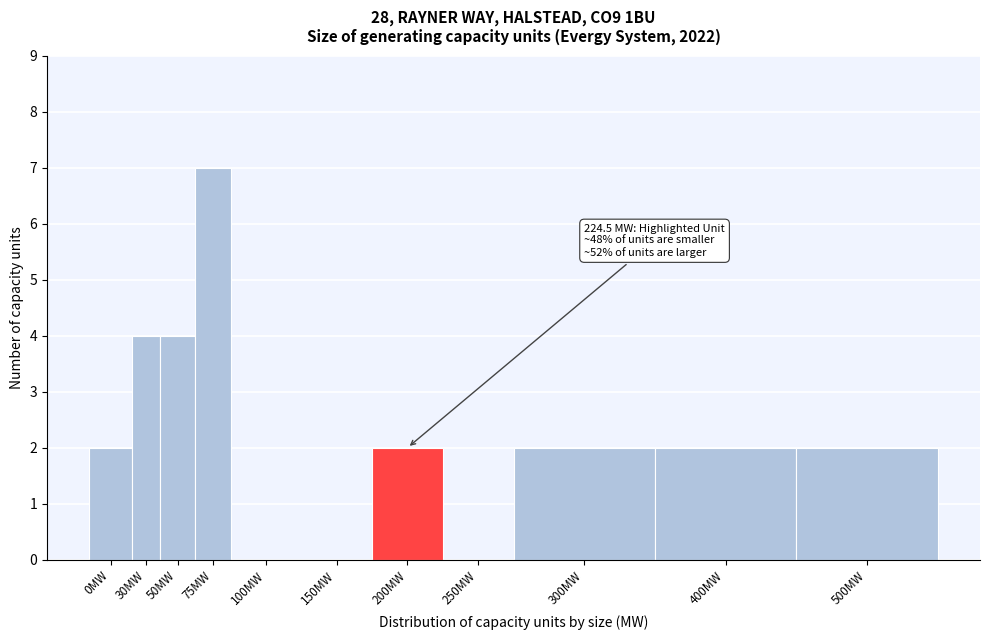

Reading left to right, extract all data points from this chart.

0MW=2	30MW=4	50MW=4	75MW=7	100MW=0	150MW=0	200MW=2	250MW=0	300MW=2	400MW=2	500MW=2